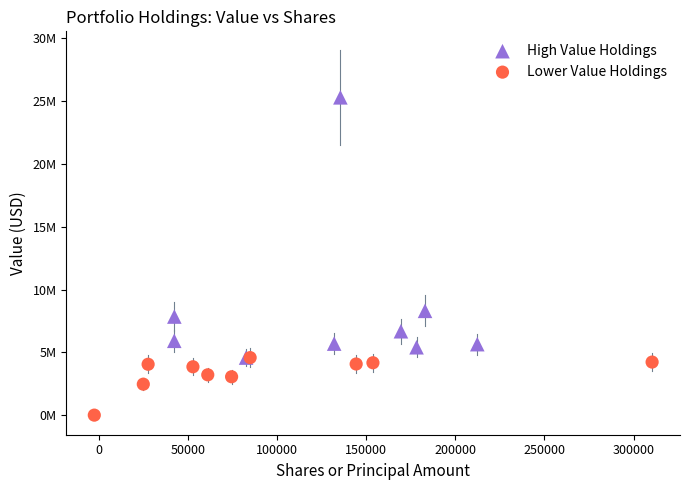

What are all the series names shown in the legend?

High Value Holdings, Lower Value Holdings